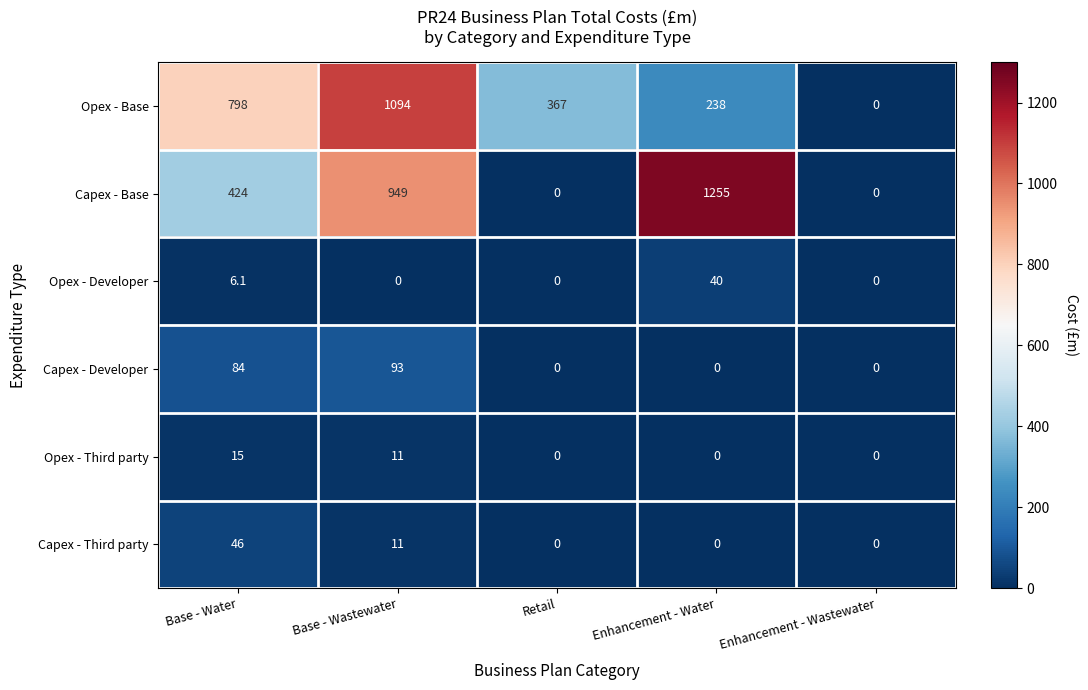

What is the difference between the second highest and second lowest values in the Opex - Developer series?

6.1